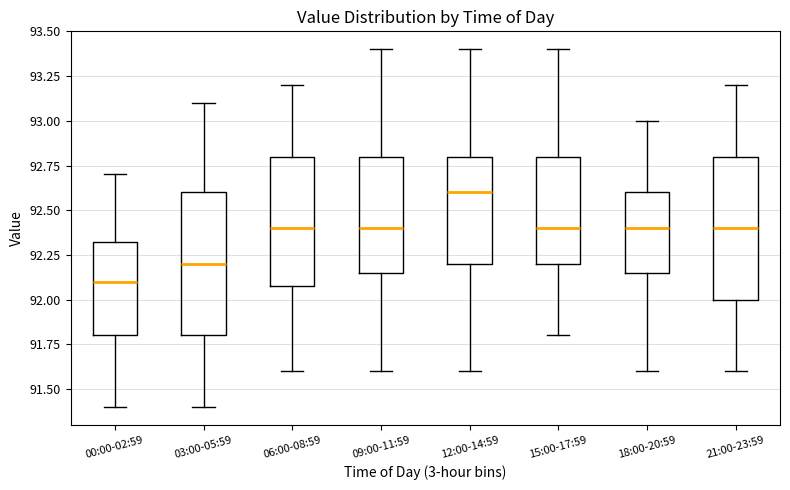

Which box's median line is the lowest?

00:00-02:59